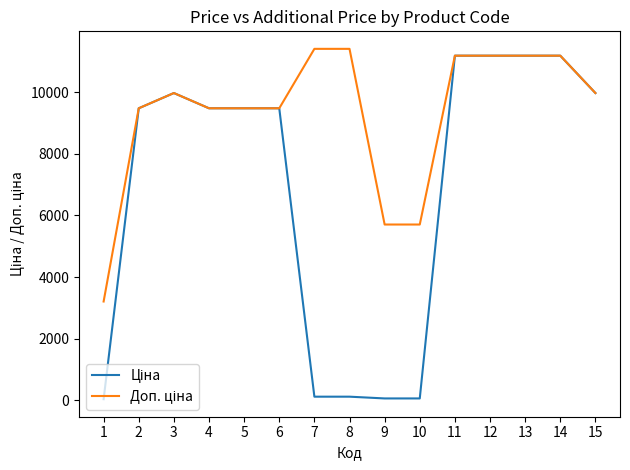

What is the greatest value displayed?

11410.0